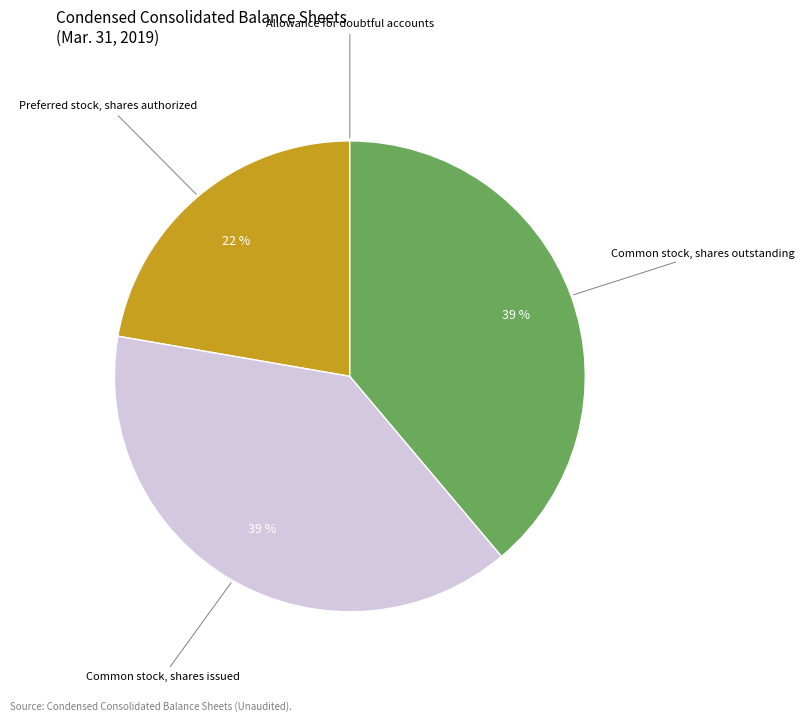

To the nearest percent, what is the difference between the largest and smallest slice percentages?

39%